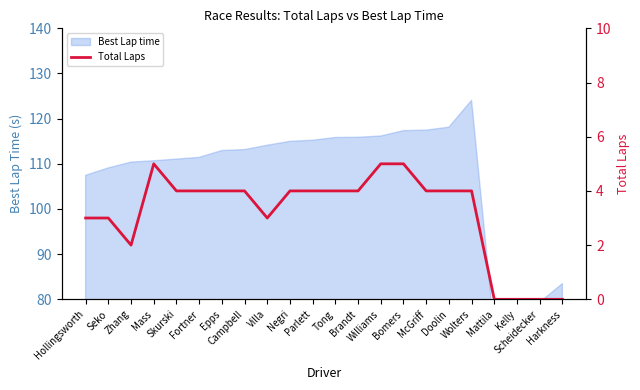

What is the difference between the second highest and second lowest values?

5